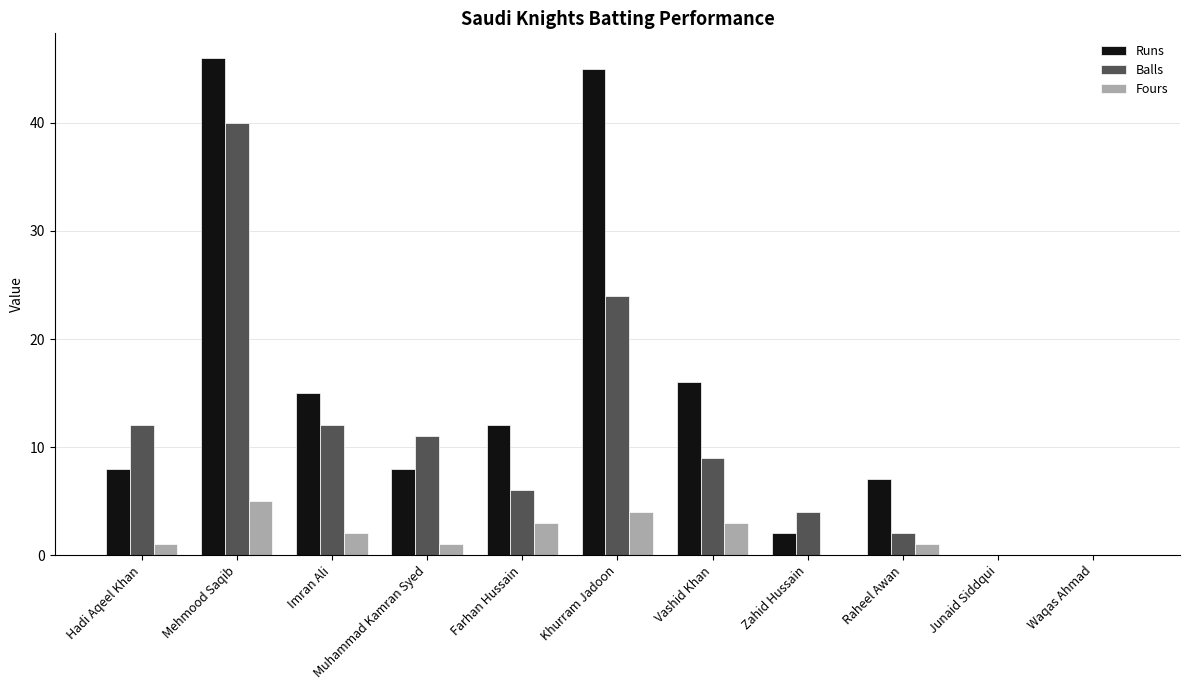

What is the sum of the Runs values at Raheel Awan and Junaid Siddqui?

7